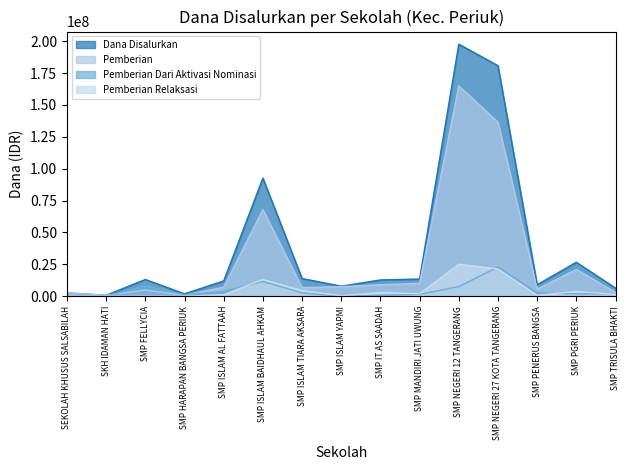

Which series changed the most between SEKOLAH KHUSUS SALSABILAH and SMP PENERUS BANGSA?

Dana Disalurkan